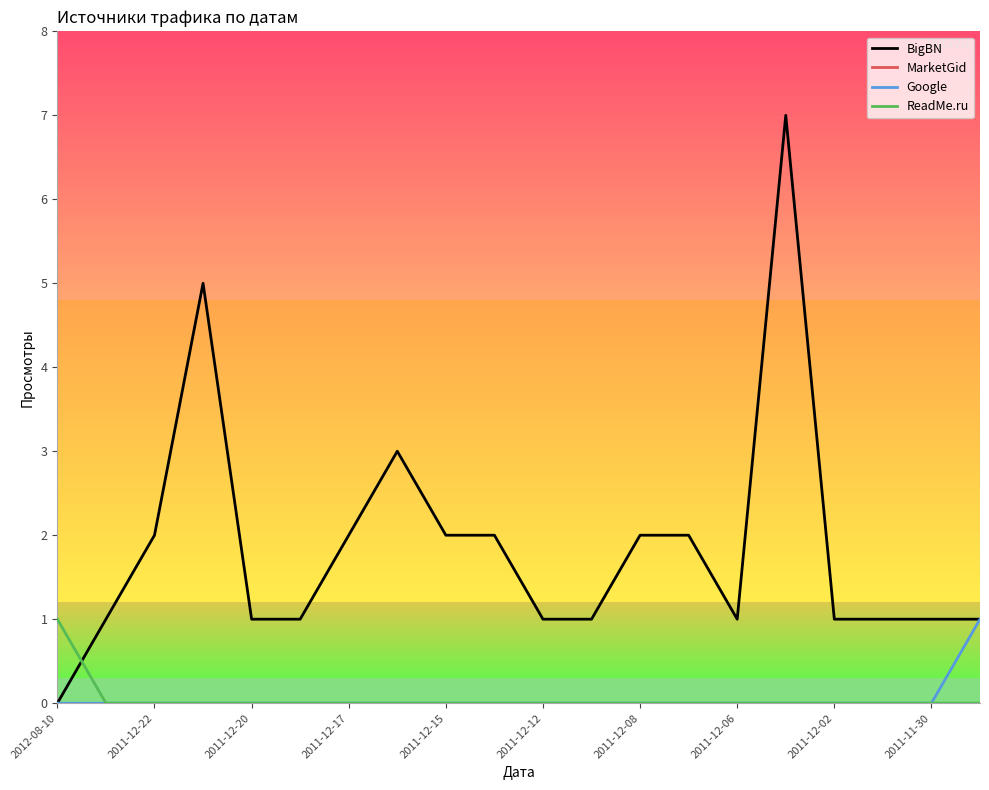

Which series has the widest spread of values?

BigBN